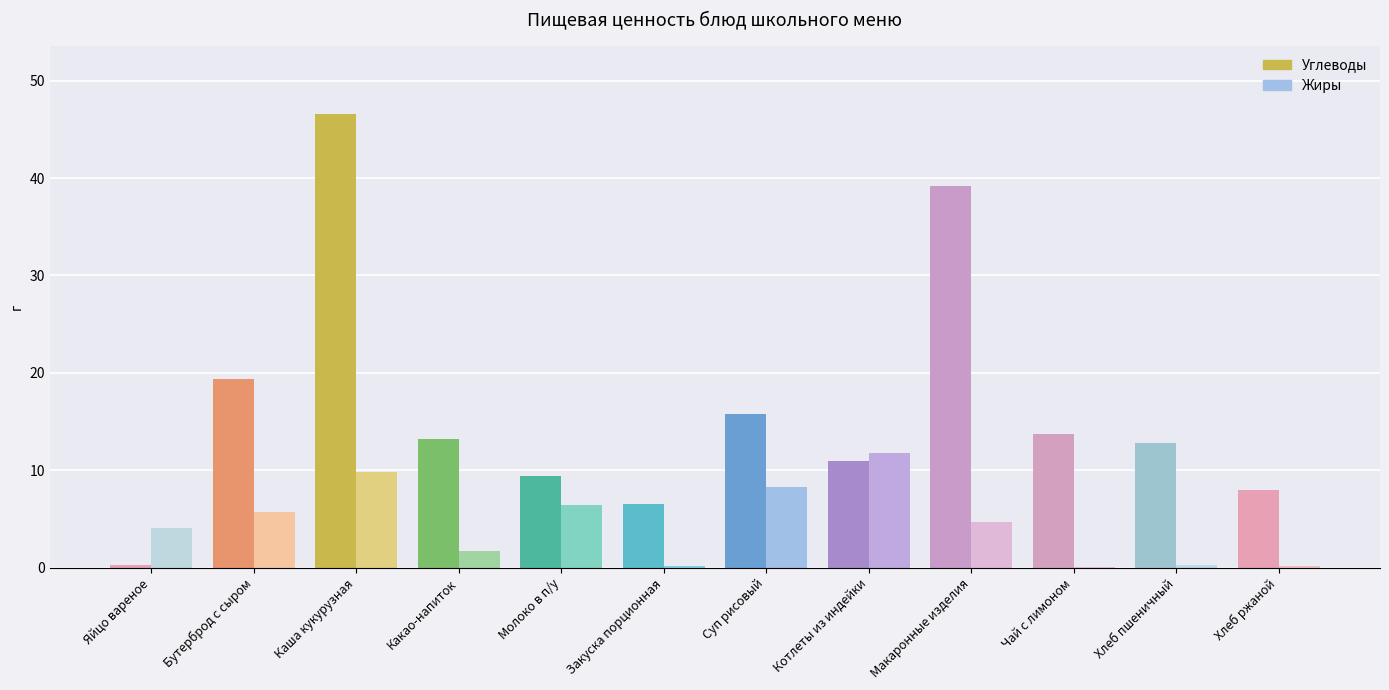

Which category has the lowest value in the Углеводы series?

Яйцо вареное